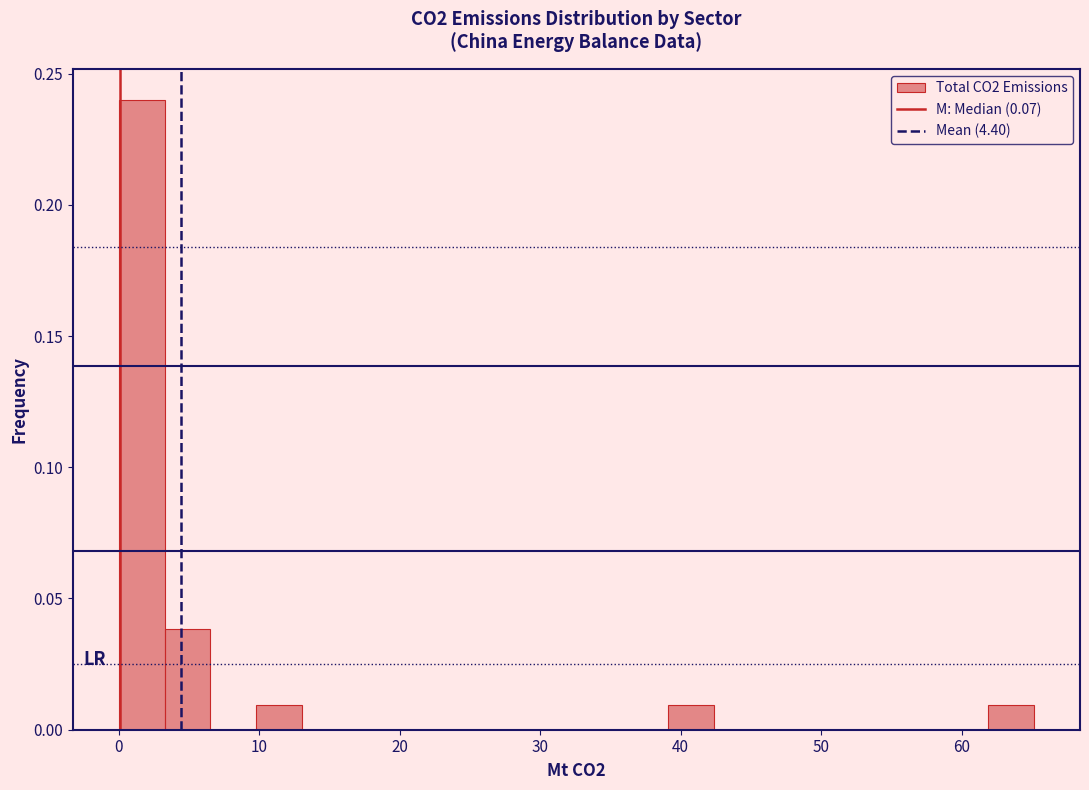

Read against the x-axis, roughly where is the centre of the tallest bar?

2